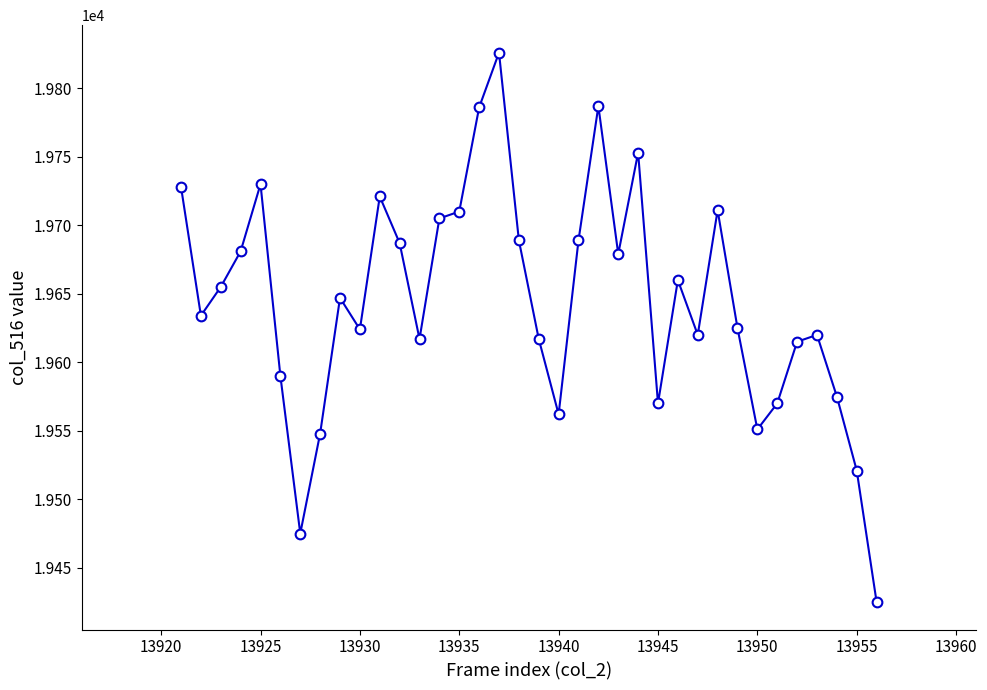

How many data points are less than 19647?

18